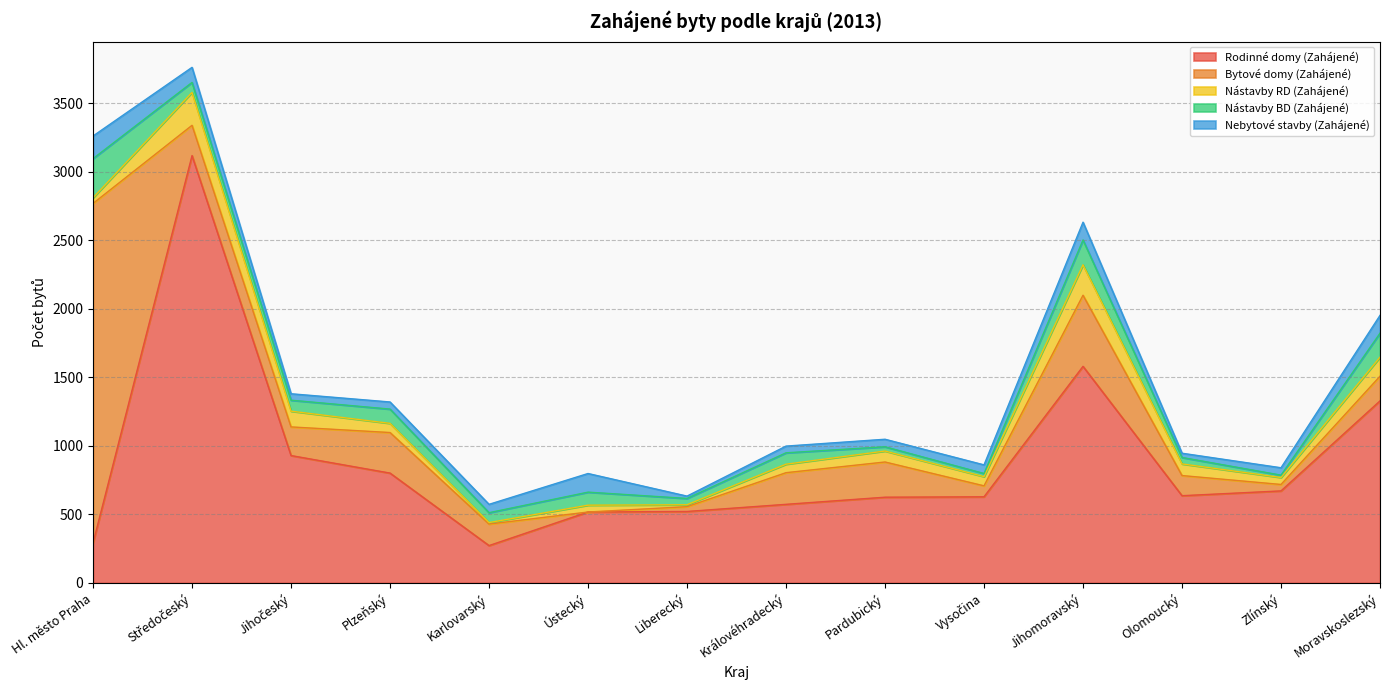

Does the chart display data point markers on the line(s)?

No